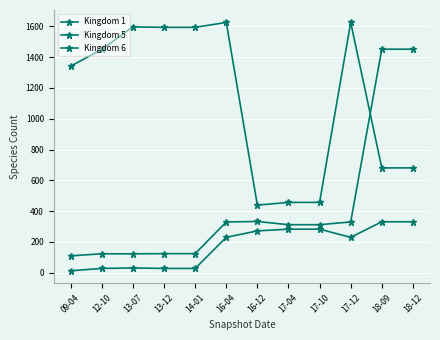

Is this an area chart (filled region under the line)?

No